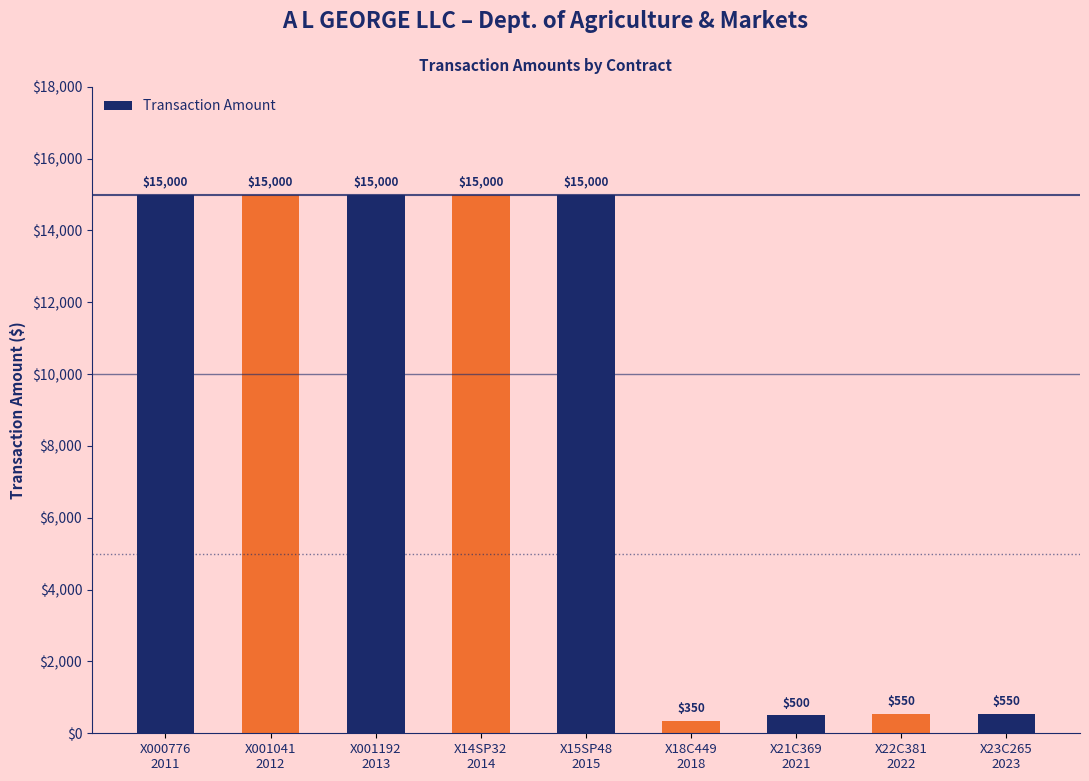

The chart shows a value of 550 at X23C265
2023. True or false?

True